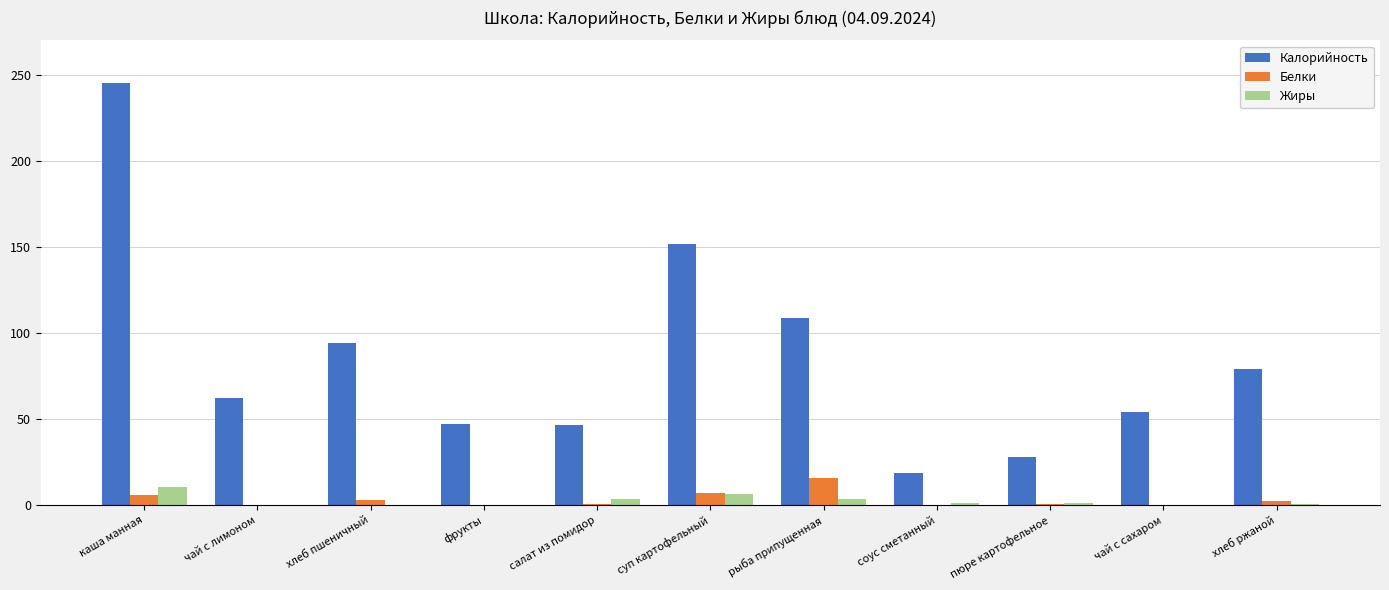

Count the number of categories in the chart.

11